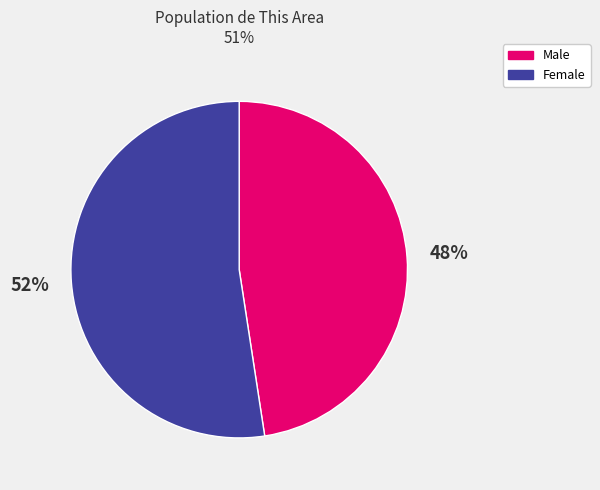

What is the smallest slice in the pie chart?

Male